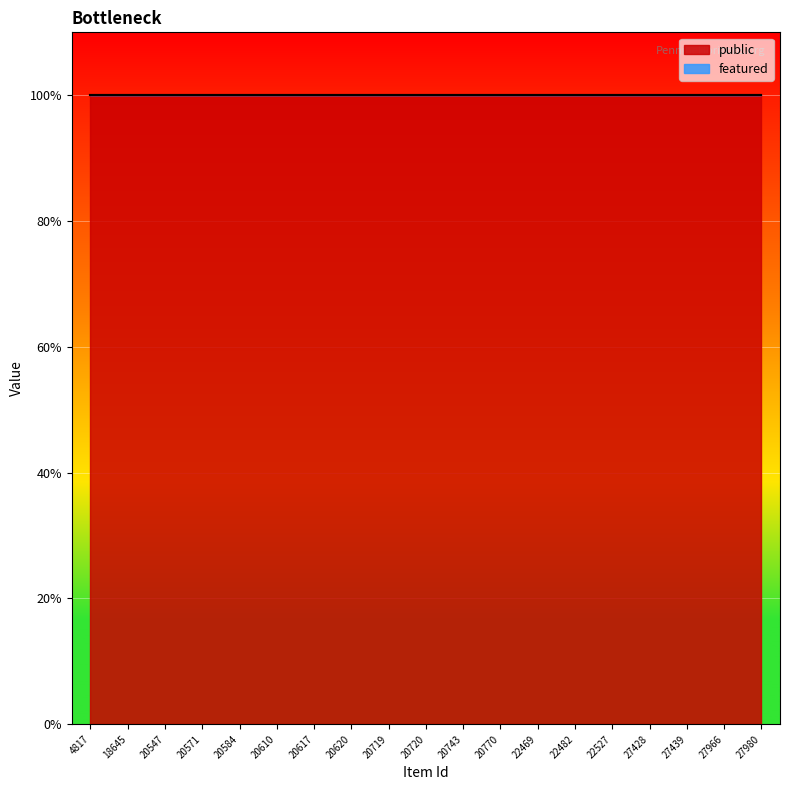

Reading left to right, list all the values displayed in this chart.

public: 1	1	1	1	1	1	1	1	1	1	1	1	1	1	1	1	1	1	1
featured: 0	0	0	0	0	0	0	0	0	0	0	0	0	0	0	0	0	0	0